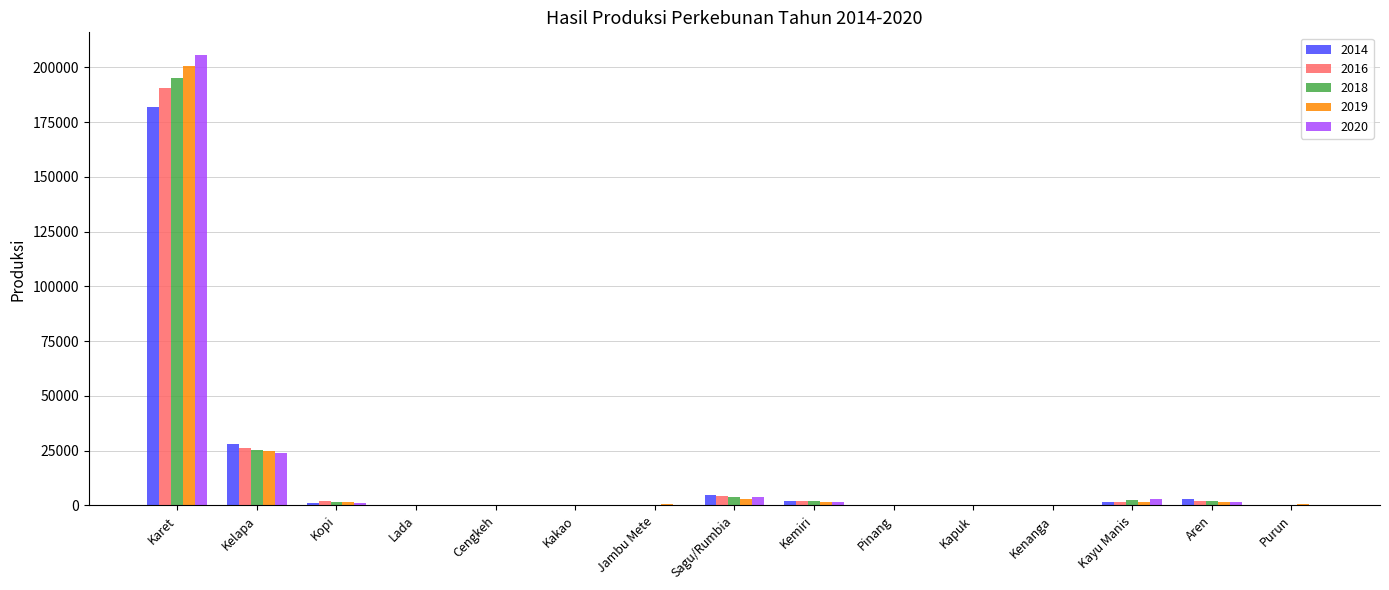

What is the maximum value shown in the chart?

205646